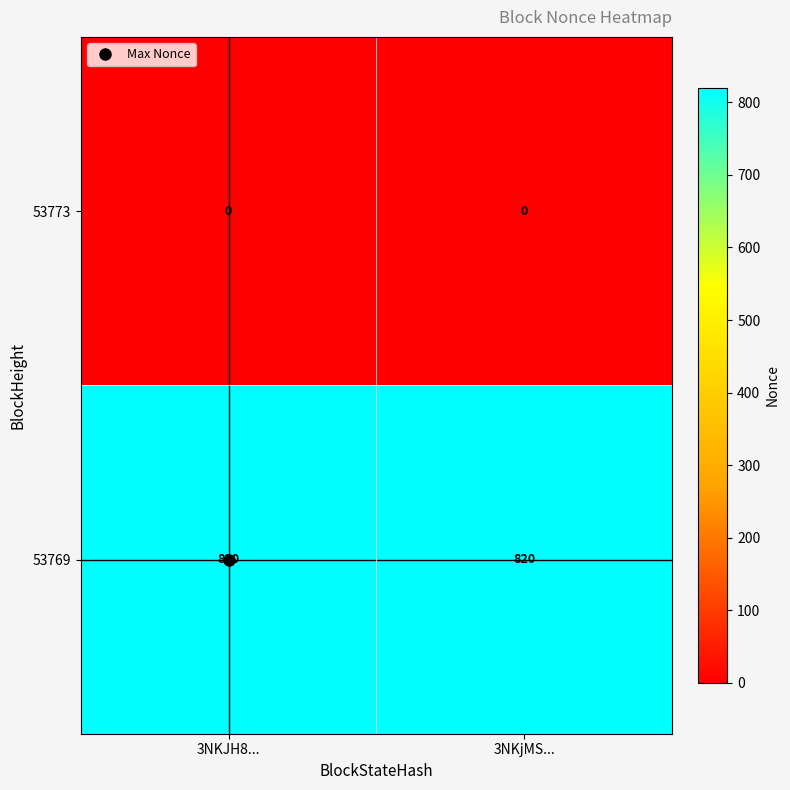

Is it true that 53773 equals 0 at 3NKJH8...?

True